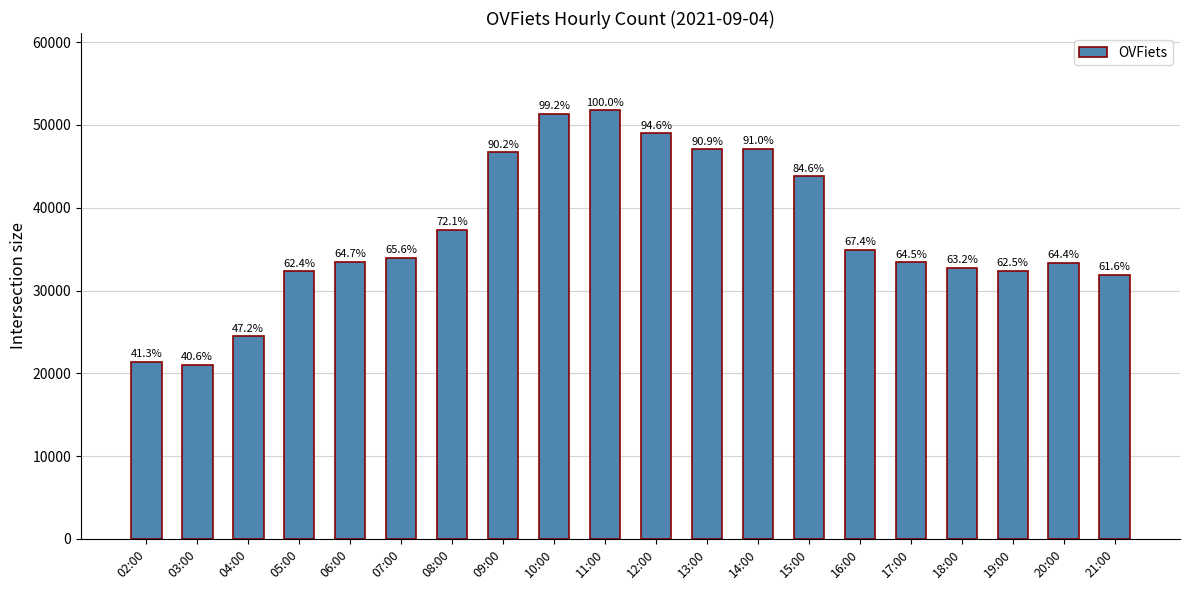

Where does the data first go above 33987?

08:00